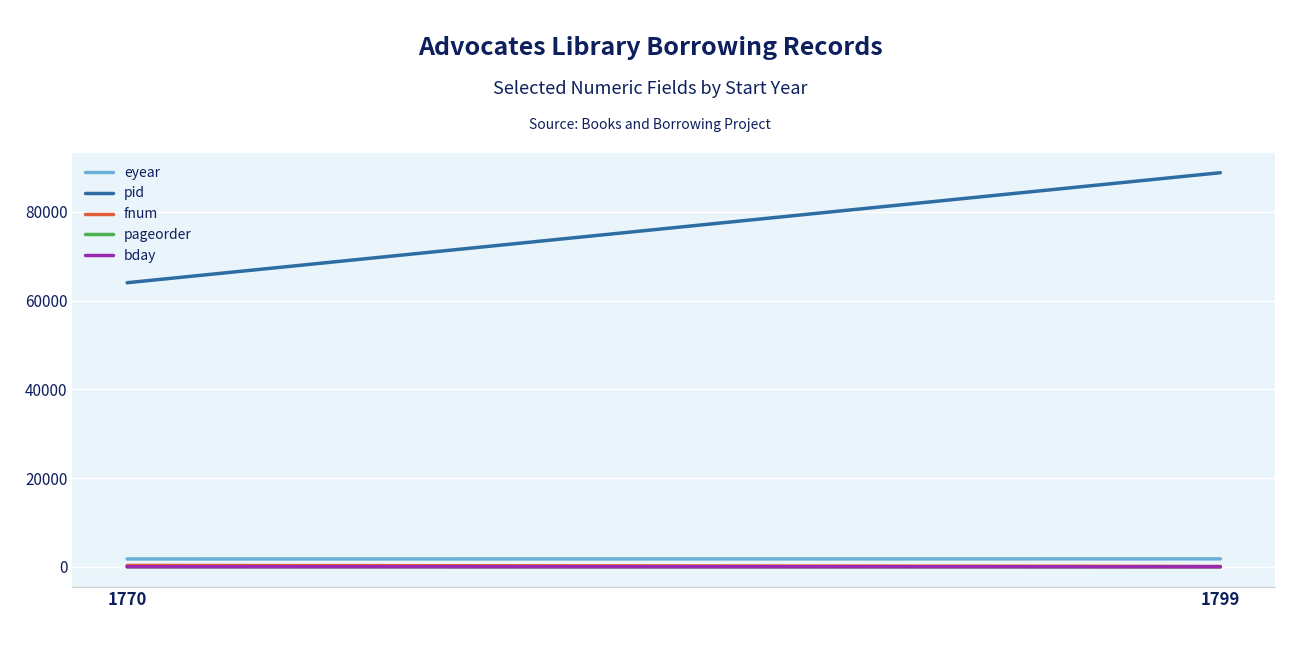

Which label corresponds to the largest value in the chart?

1799